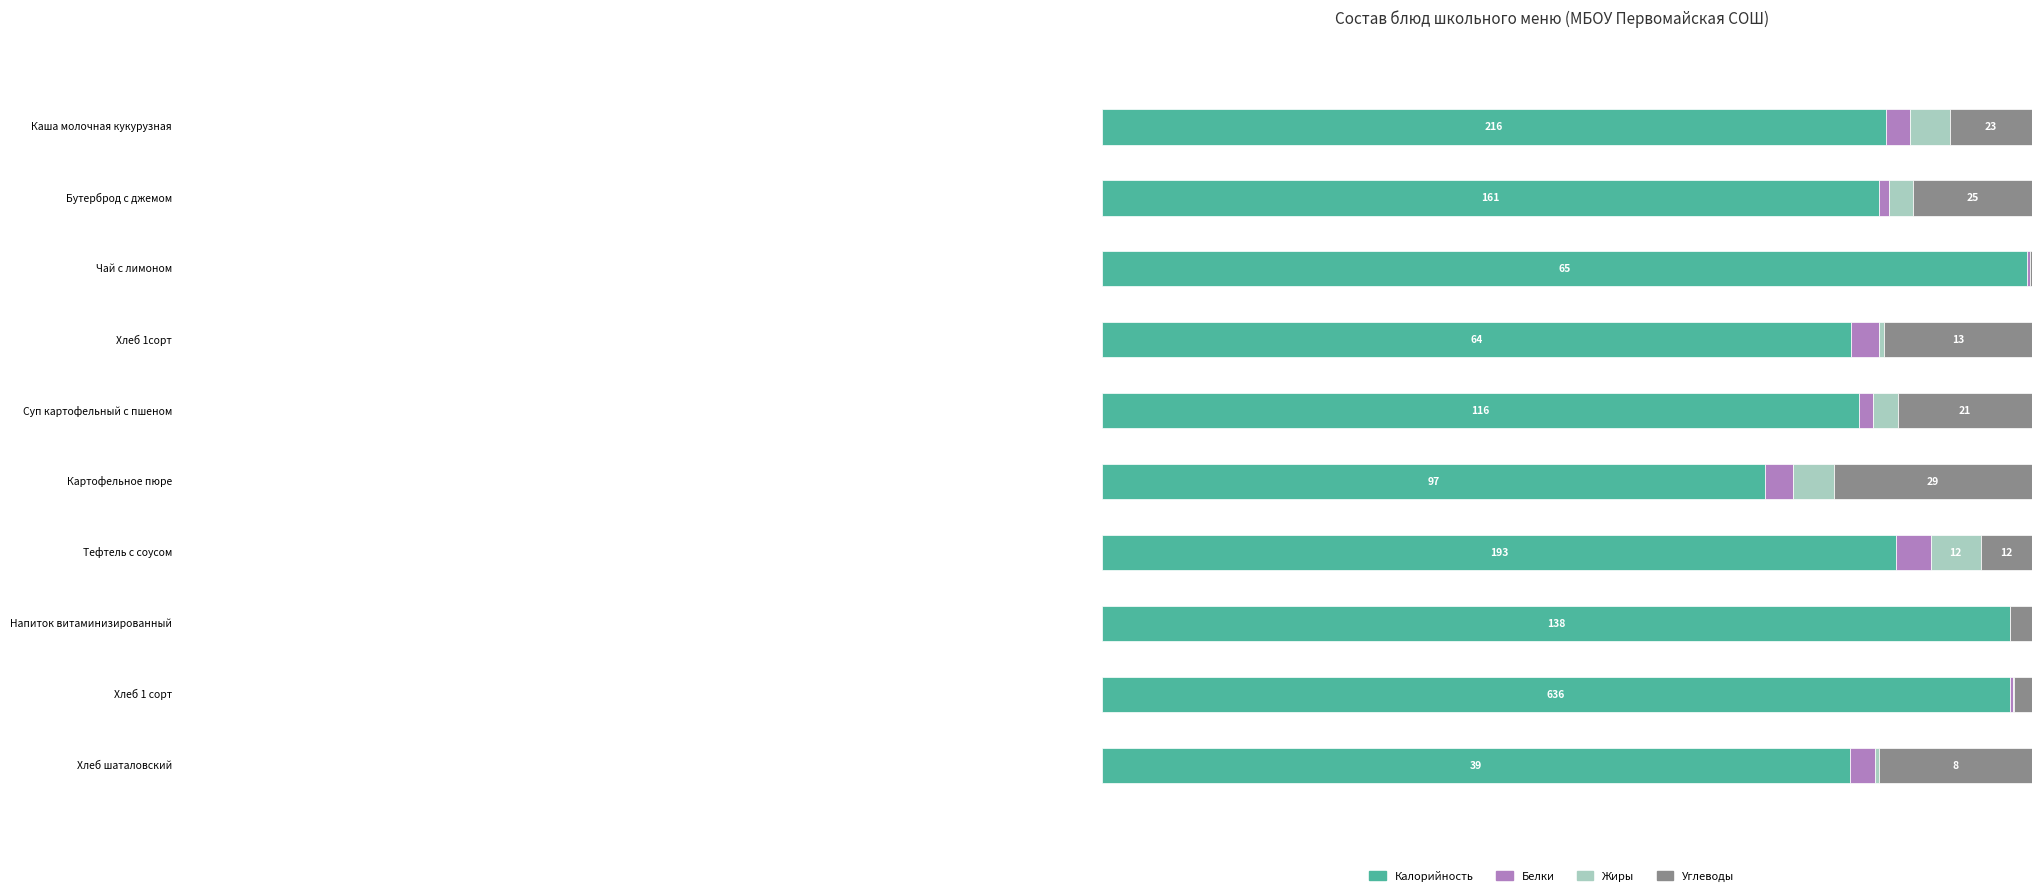

At which label does Углеводы first exceed 12?

Каша молочная кукурузная